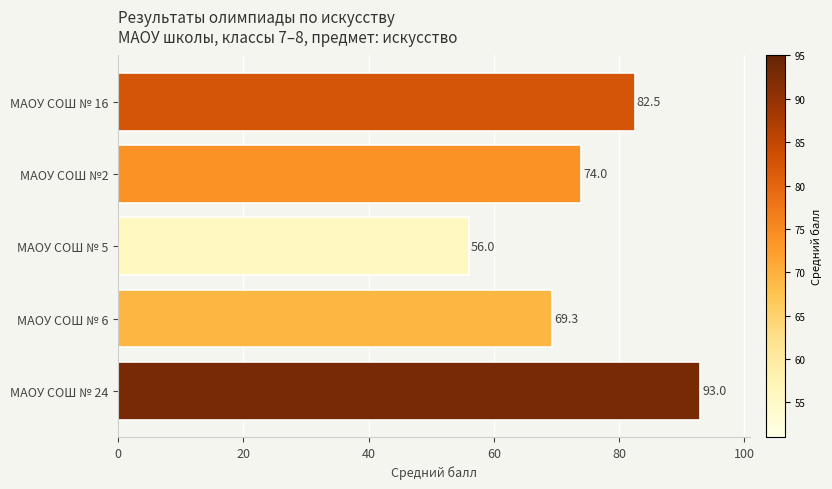

At which label is the value closest to 74?

МАОУ СОШ №2